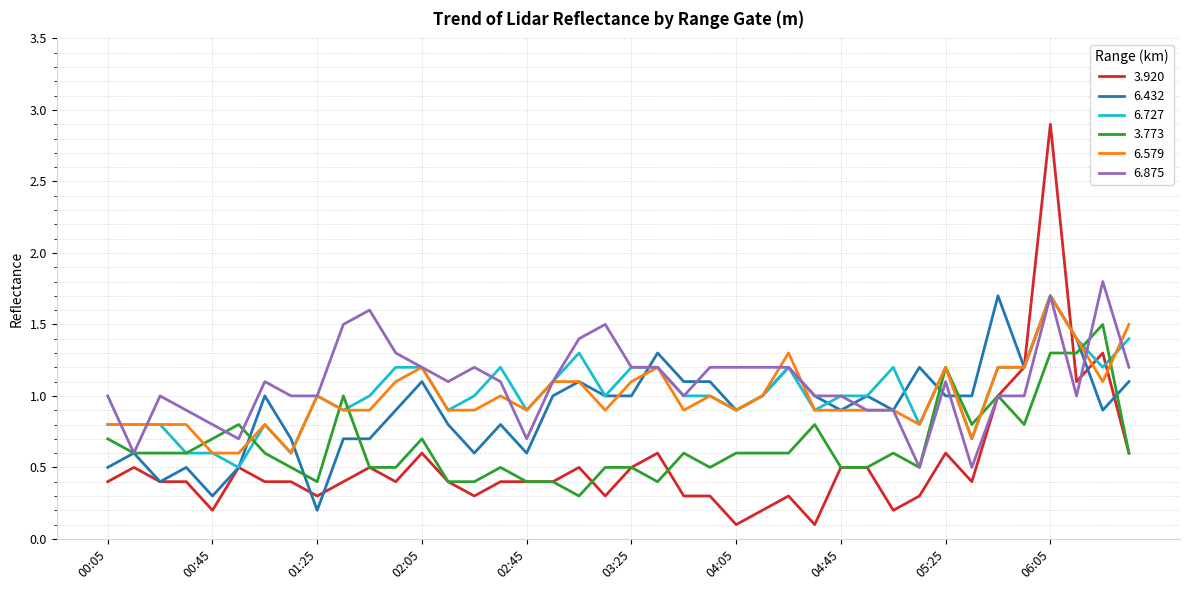

Which series has the widest spread of values?

3.920